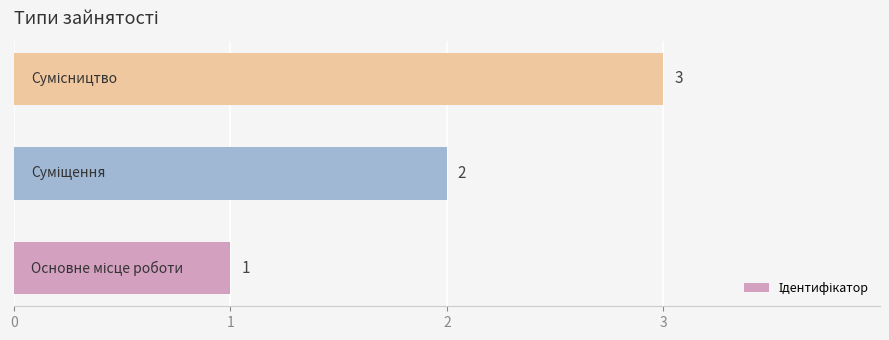

What is the maximum value shown in the chart?

3